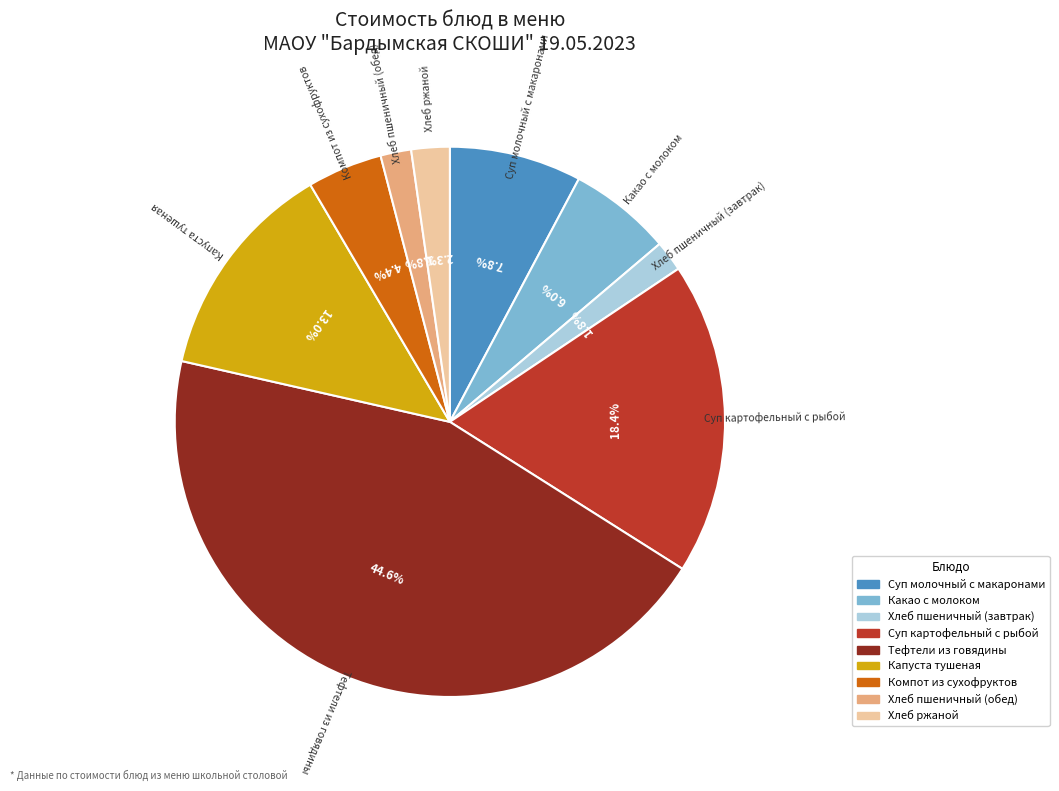

Count the number of slices in the pie.

9